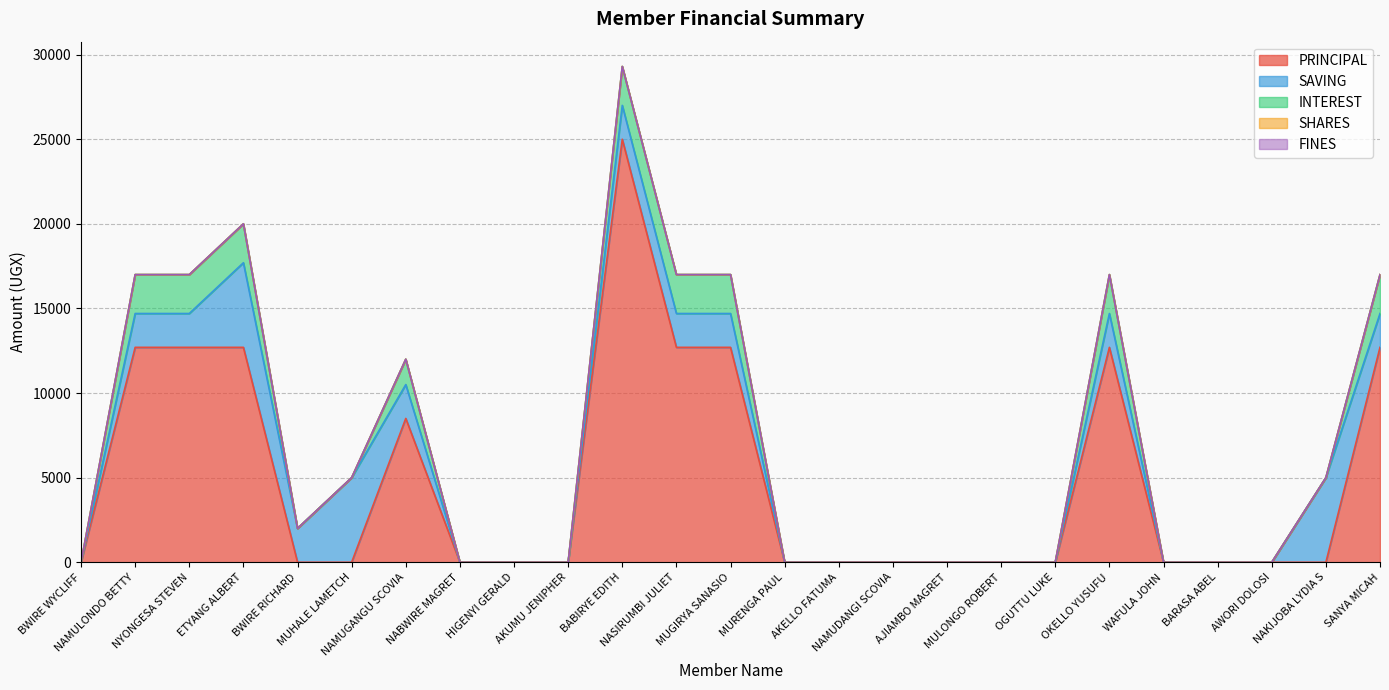

What is the label of the 7th point from the right?

OGUTTU LUKE